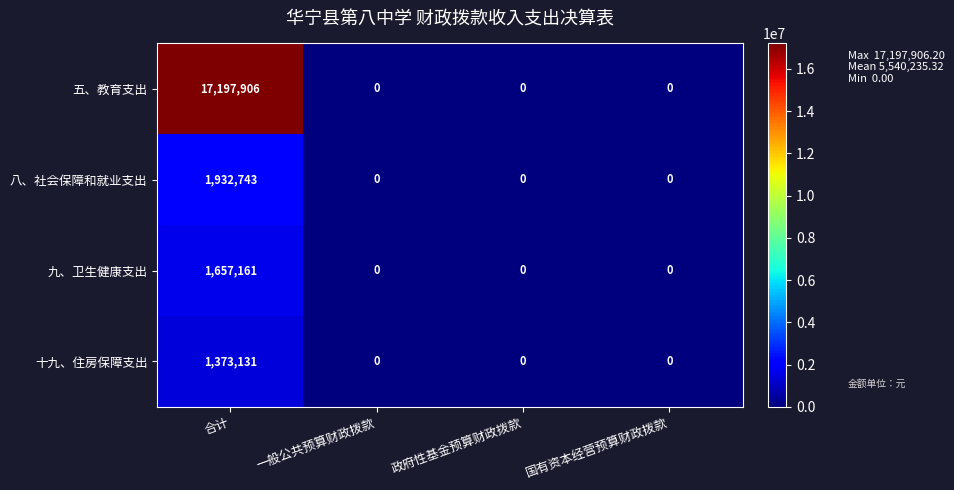

What is the difference between the 八、社会保障和就业支出 values at 一般公共预算财政拨款 and 合计?

1932743